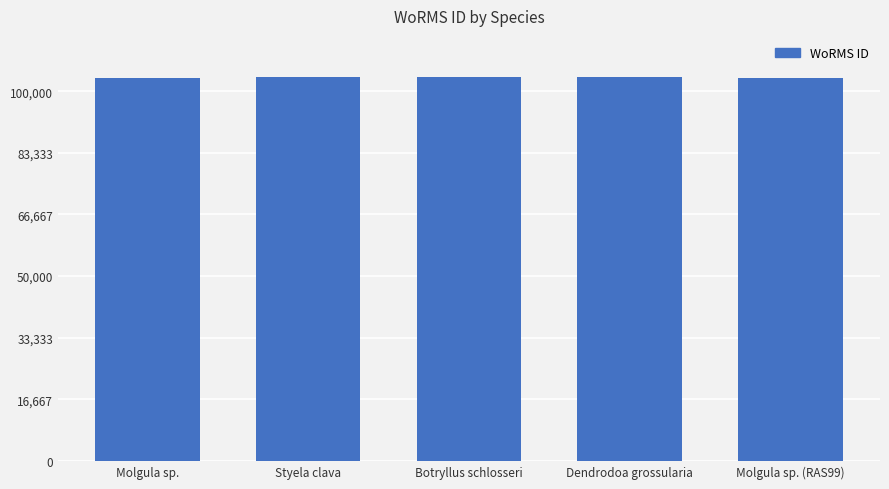

How many values are below 103862?

2